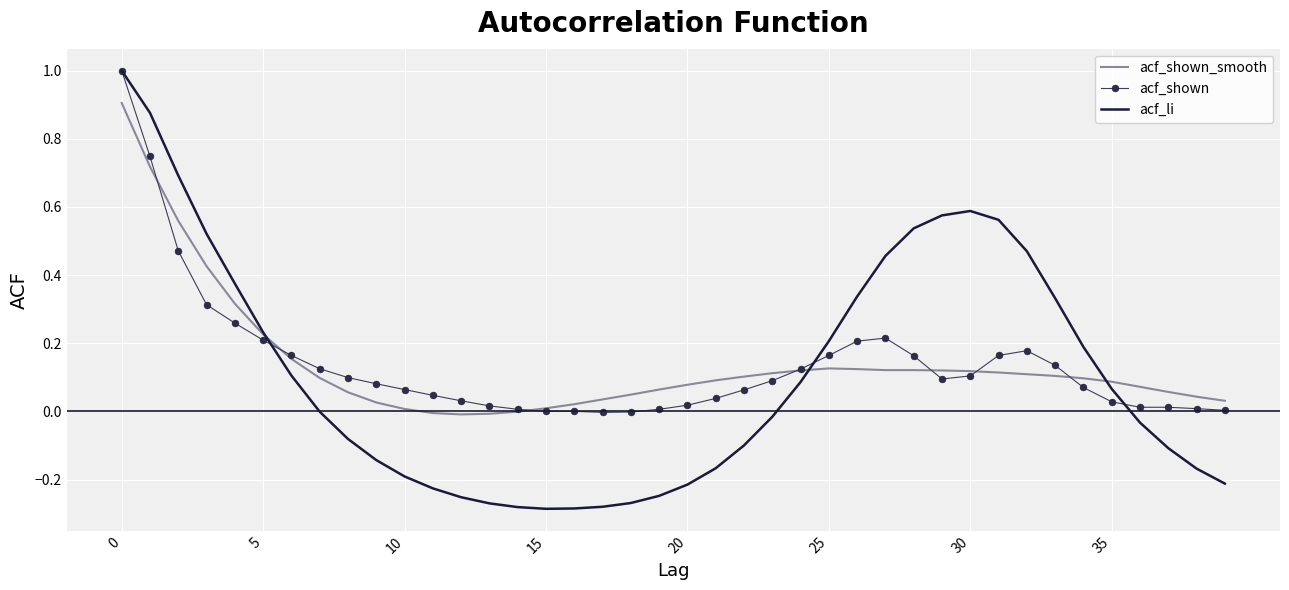

Which series has the largest range (max minus min)?

acf_li